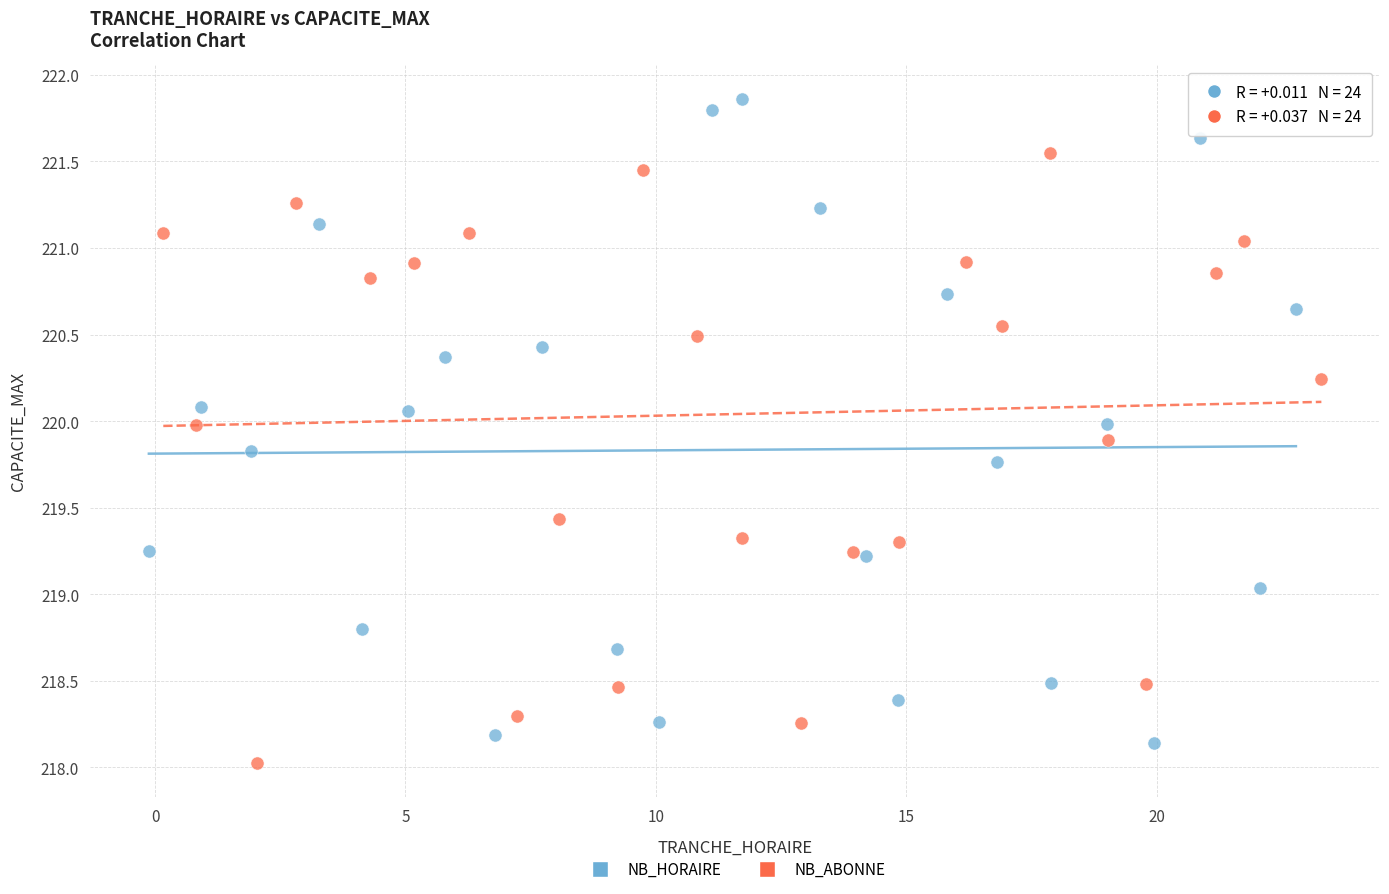

Which series contains the highest Y value?

NB_HORAIRE